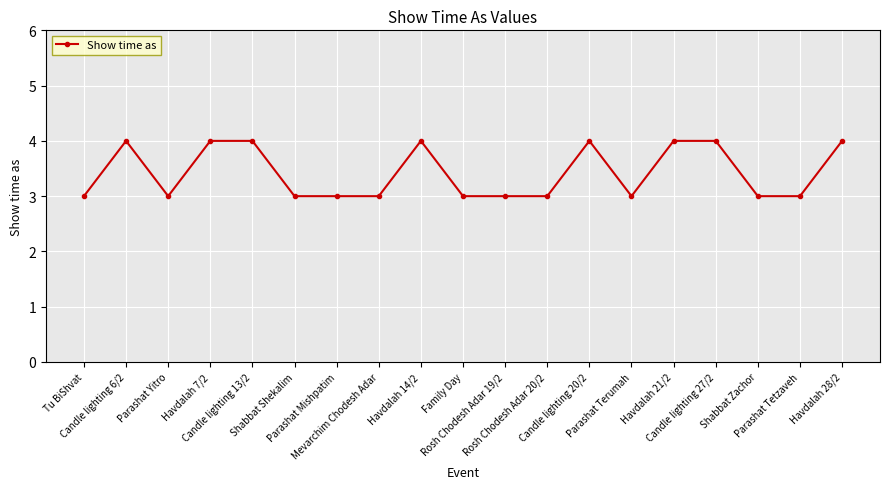

True or false: there are more than 1 points higher than both neighbors.

True